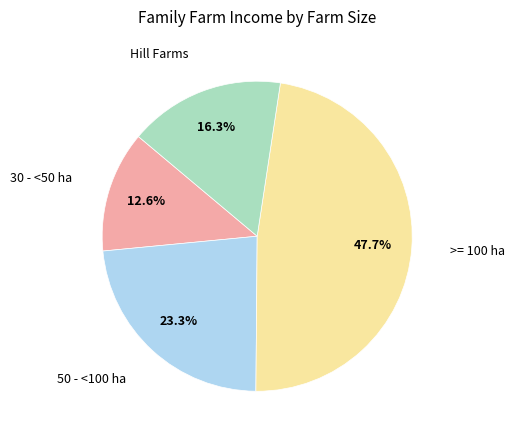

Is there a majority slice in this chart?

No